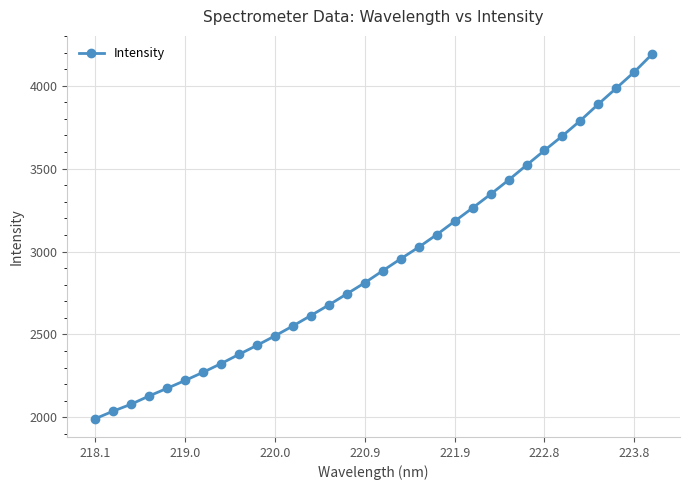

What is the value of the 12th point from the left?

2551.3